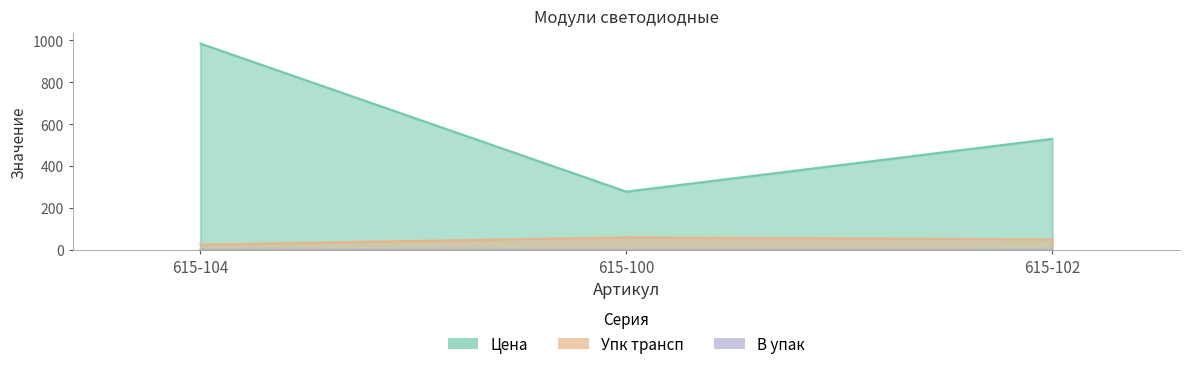

What is the value of the Упк трансп point at the 2nd from the left?

60.0